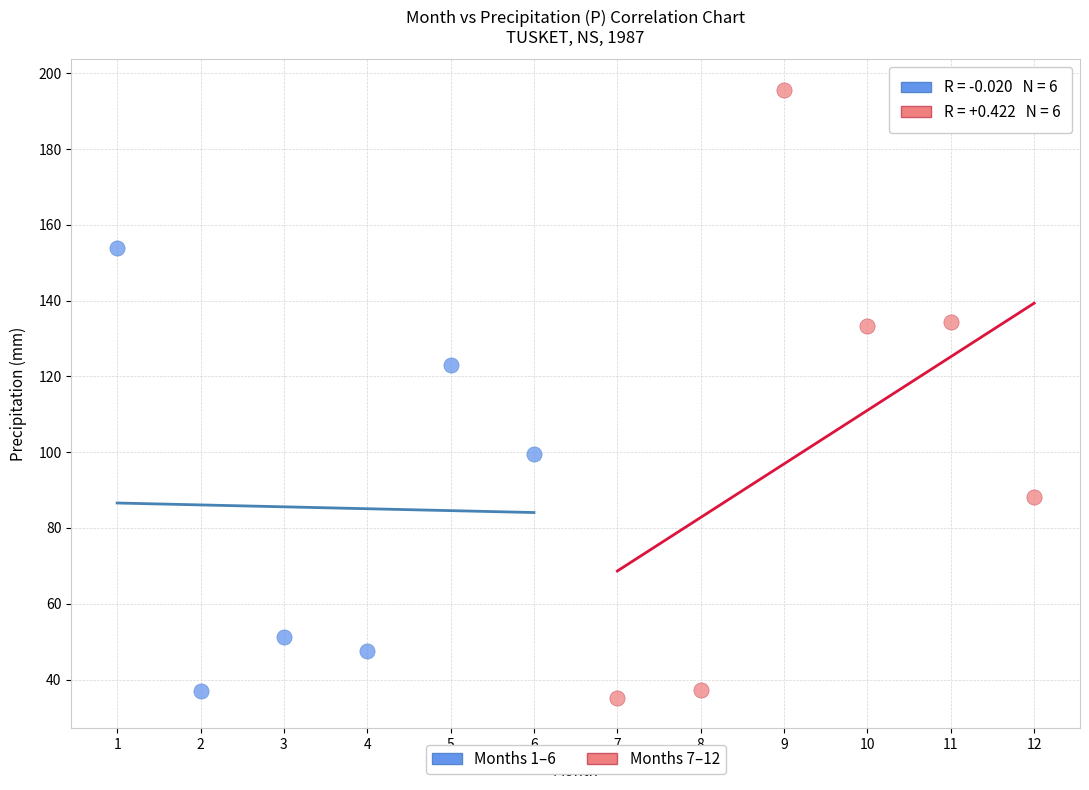

Which series reaches the maximum Y coordinate?

Months 7–12